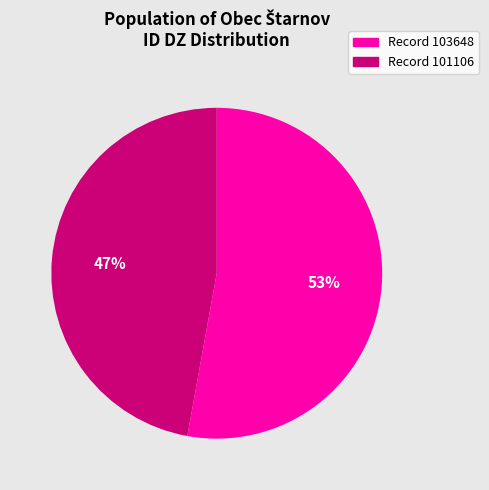

Does any single category account for the majority?

Yes